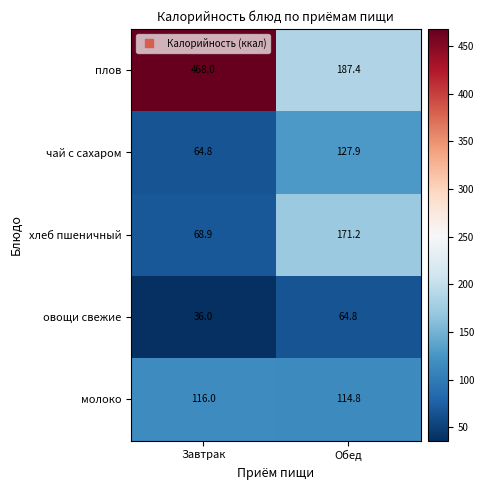

List the series in order of their peak value, highest first.

плов, хлеб пшеничный, чай с сахаром, молоко, овощи свежие